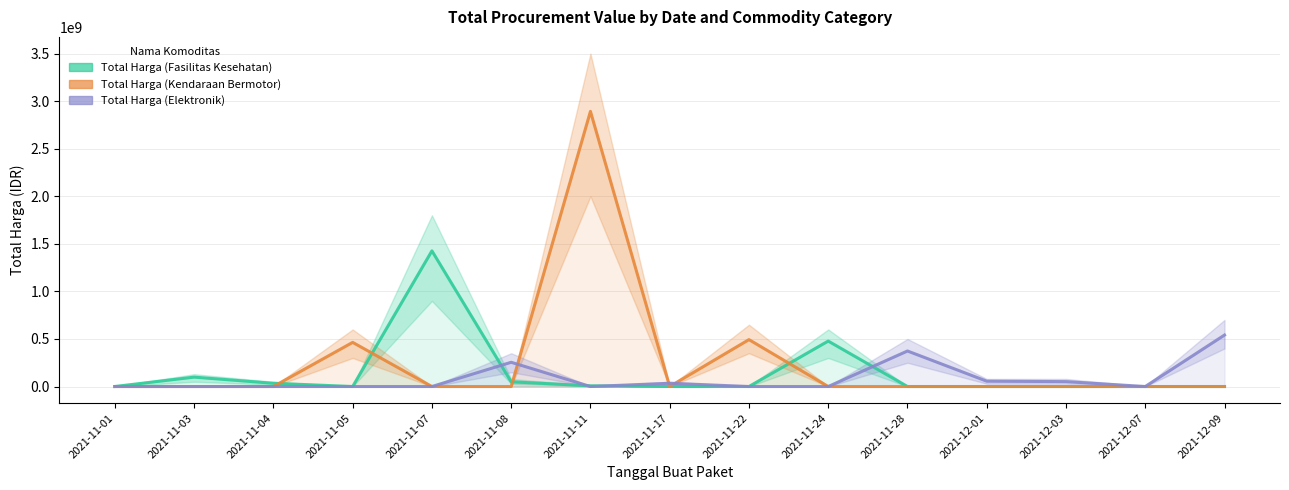

Reading right to left, extract all data points from this chart.

Total Harga (Fasilitas Kesehatan): 2021-12-09=0	2021-12-07=0	2021-12-03=0	2021-12-01=0	2021-11-28=0	2021-11-24=477600000	2021-11-22=0	2021-11-17=0	2021-11-11=7401240	2021-11-08=49730040	2021-11-07=1425867900	2021-11-05=0	2021-11-04=34000000	2021-11-03=98772570	2021-11-01=333600
Total Harga (Kendaraan Bermotor): 2021-12-09=0	2021-12-07=0	2021-12-03=0	2021-12-01=0	2021-11-28=0	2021-11-24=0	2021-11-22=493000000	2021-11-17=0	2021-11-11=2892122000	2021-11-08=0	2021-11-07=0	2021-11-05=464002100	2021-11-04=0	2021-11-03=0	2021-11-01=0
Total Harga (Elektronik): 2021-12-09=541071000	2021-12-07=0	2021-12-03=51601000	2021-12-01=56152800	2021-11-28=373404000	2021-11-24=0	2021-11-22=0	2021-11-17=34292000	2021-11-11=0	2021-11-08=254700000	2021-11-07=0	2021-11-05=0	2021-11-04=0	2021-11-03=0	2021-11-01=0